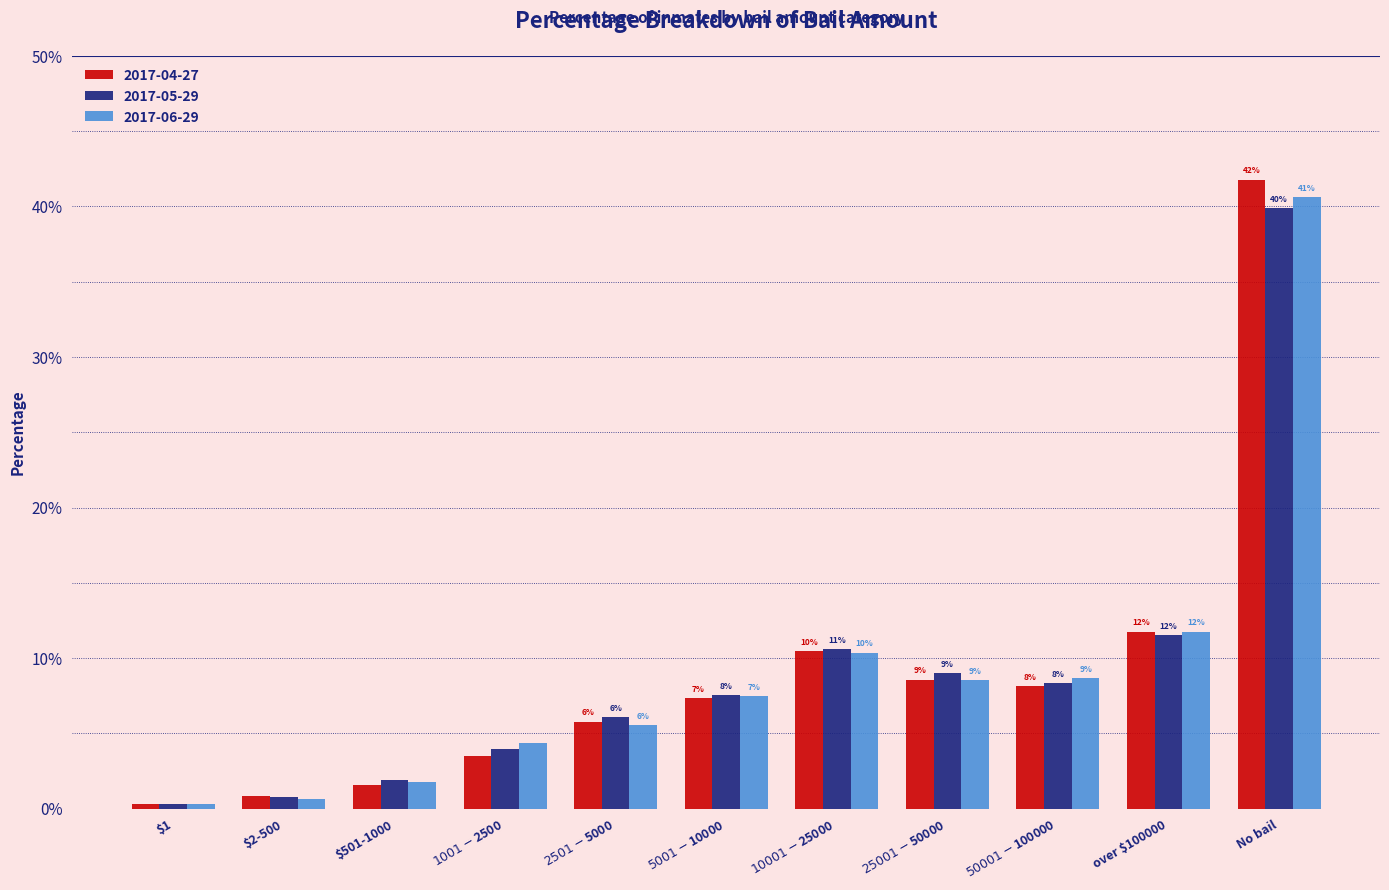

True or false: 2017-06-29 has a value of 0.1 at $50001-$100000.

True